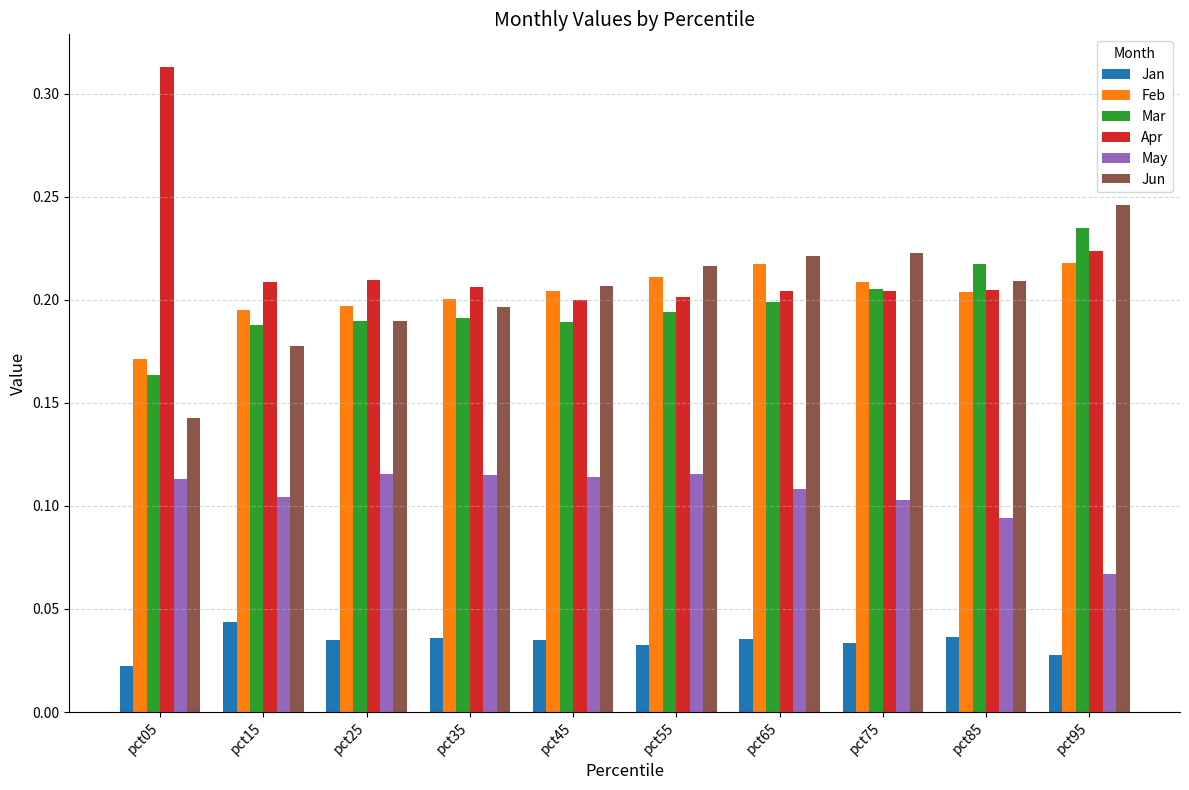

Which series has the widest spread of values?

Apr